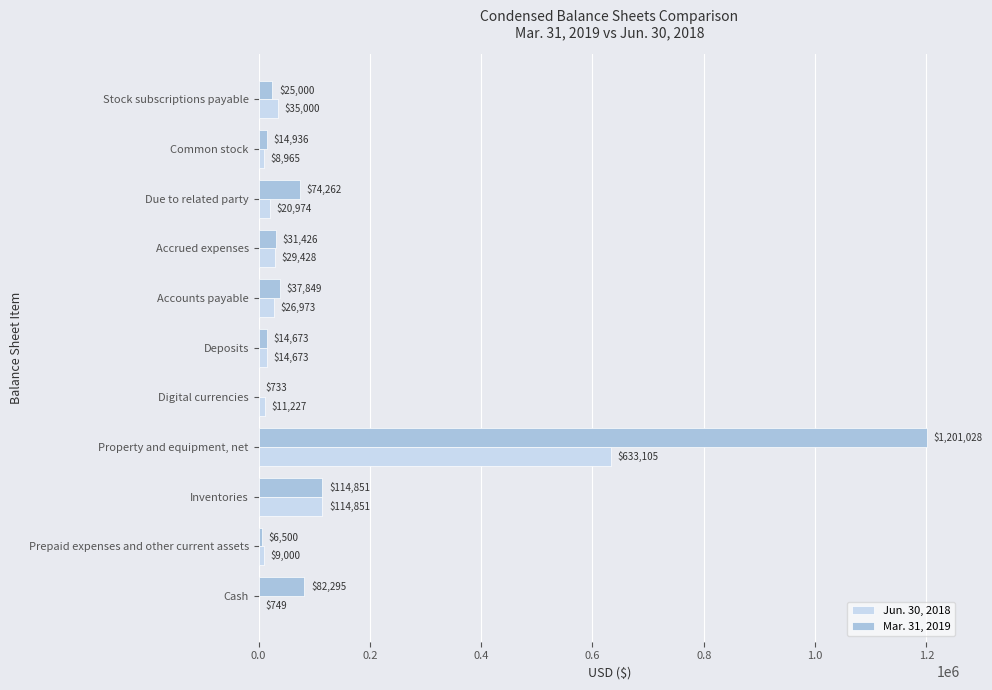

What is the total value across all series at Inventories?

229702